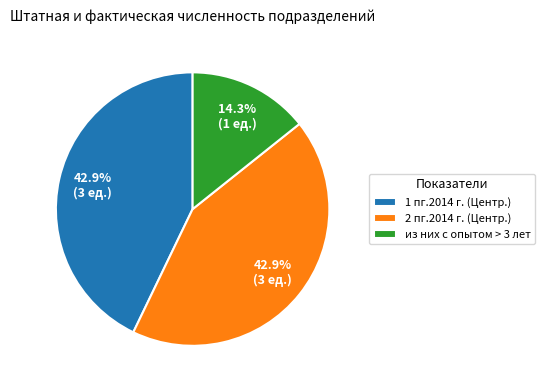

Is there a majority slice in this chart?

No